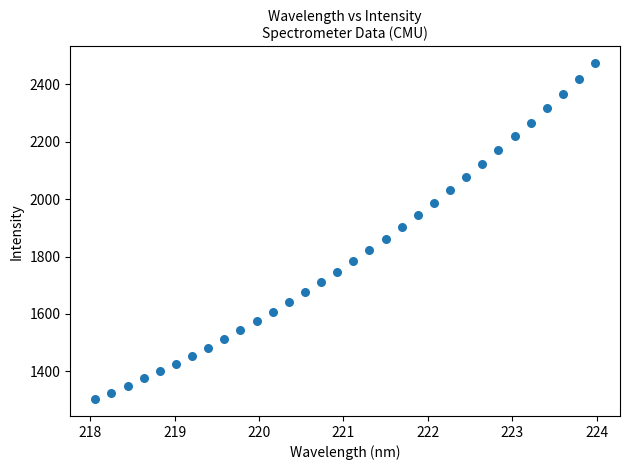

What is the range of Y values (max minus min)?

1170.3